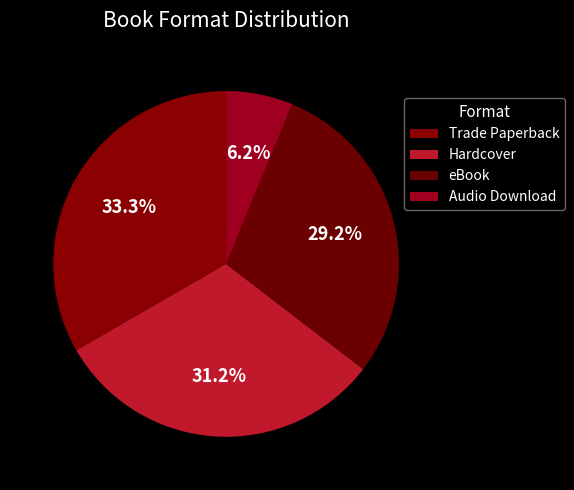

The Trade Paperback slice represents 24% of the pie. True or false?

False